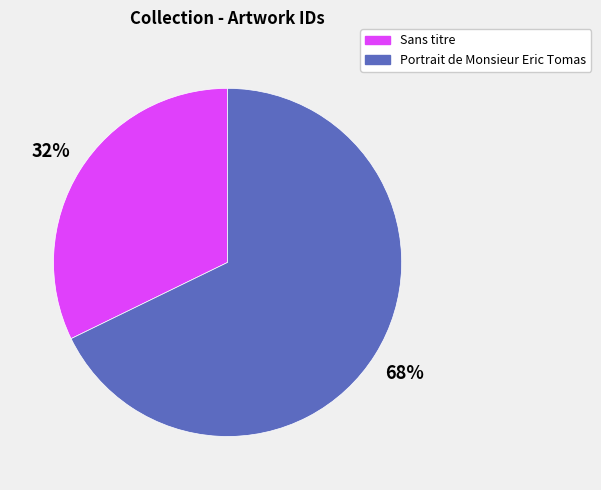

How many segments does this pie chart have?

2